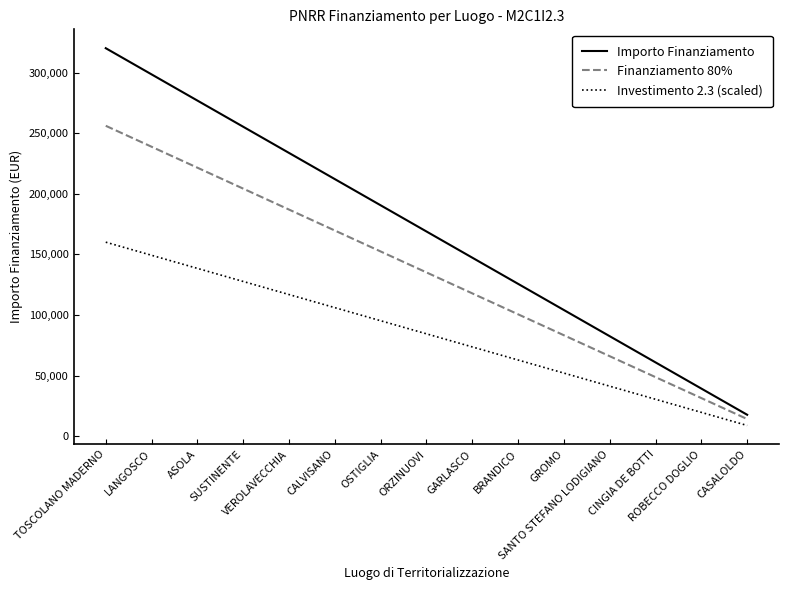

List the series in order of their peak value, highest first.

Importo Finanziamento, Finanziamento 80%, Investimento 2.3 (scaled)